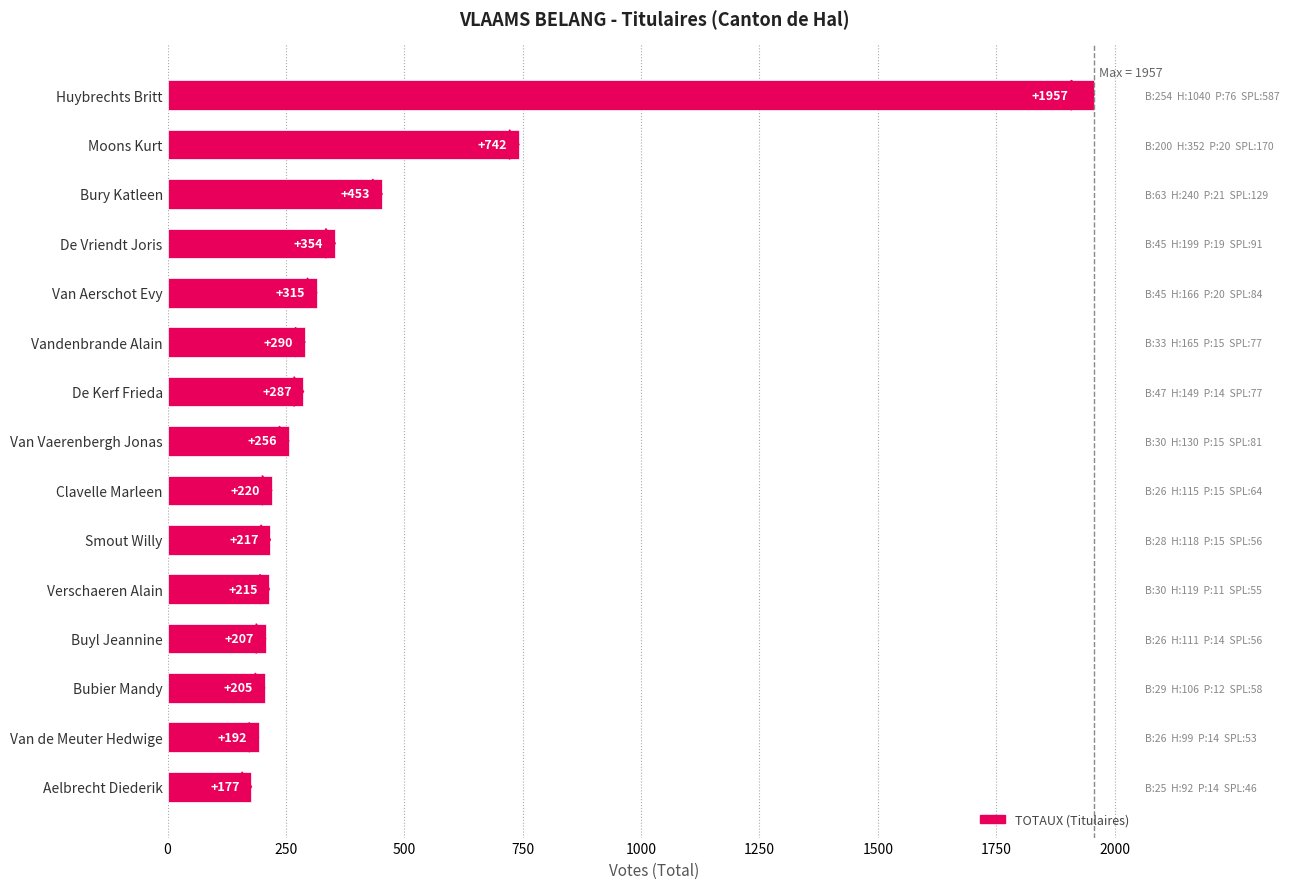

Reading left to right, extract all data points from this chart.

177	192	205	207	215	217	220	256	287	290	315	354	453	742	1957